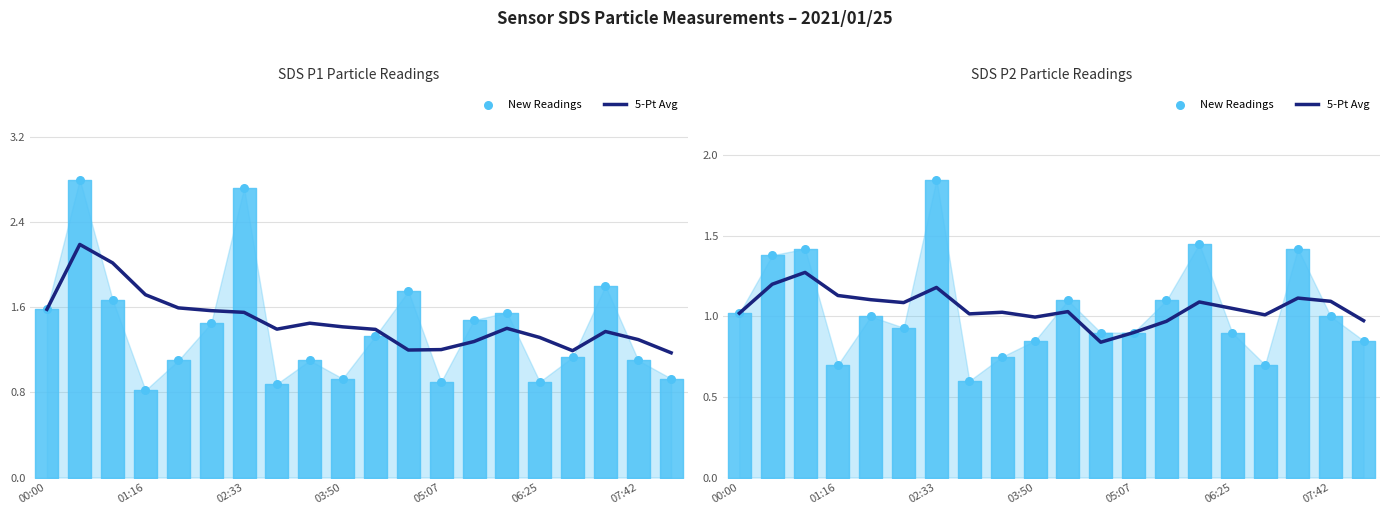

Which series has the widest spread of Y values?

New Readings